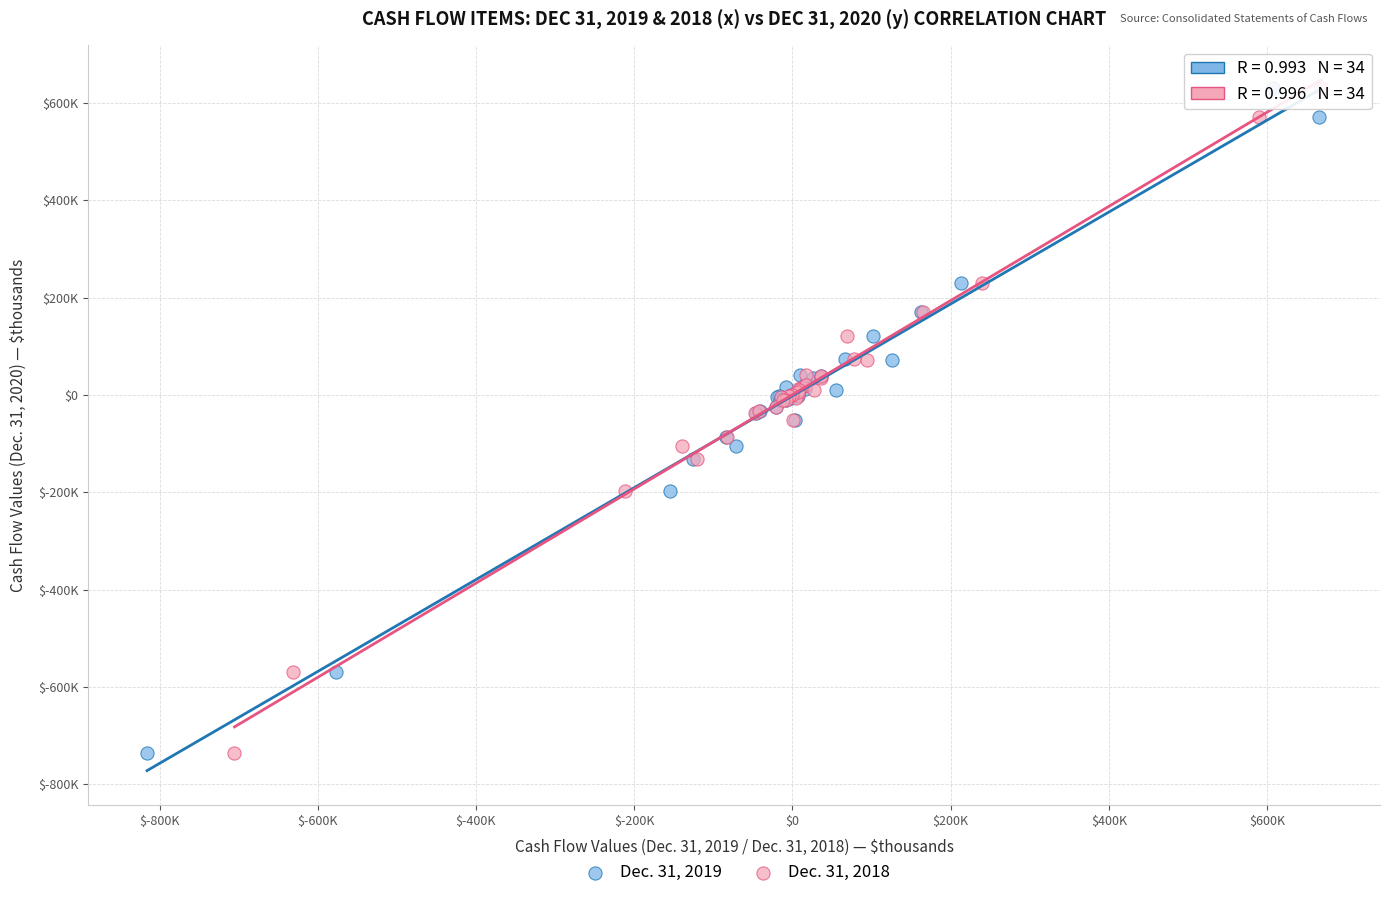

What are all the series names shown in the legend?

Dec. 31, 2019, Dec. 31, 2018